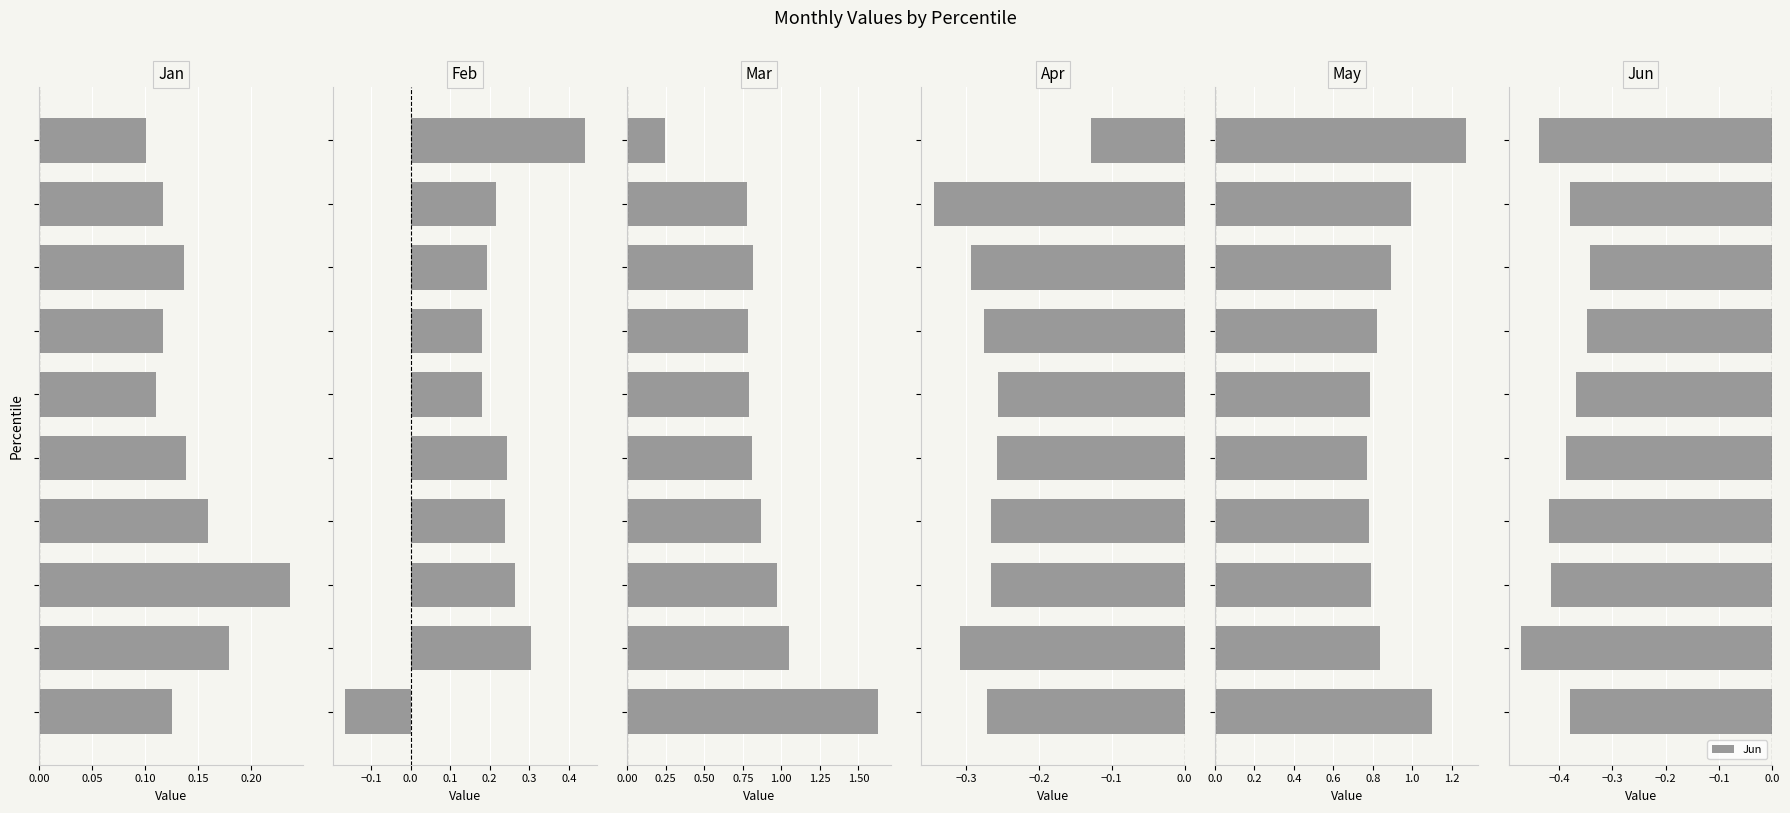

How many groups of bars are there?

10